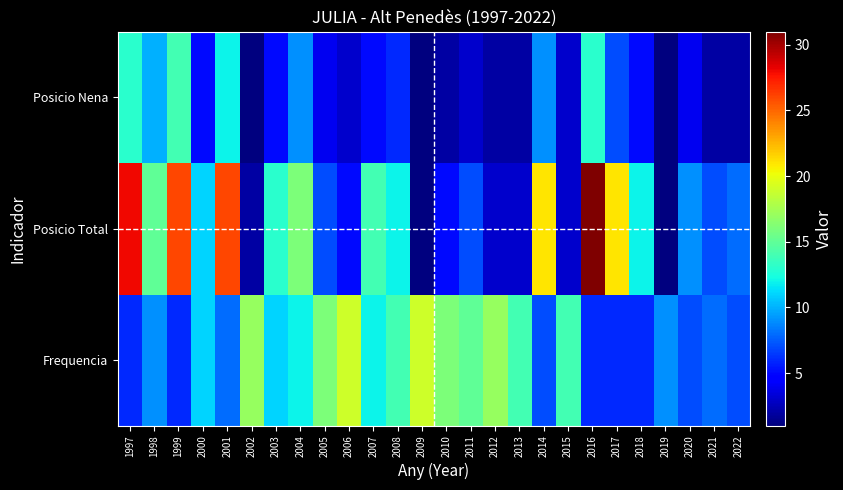

Which series has the widest spread of values?

Posicio Total